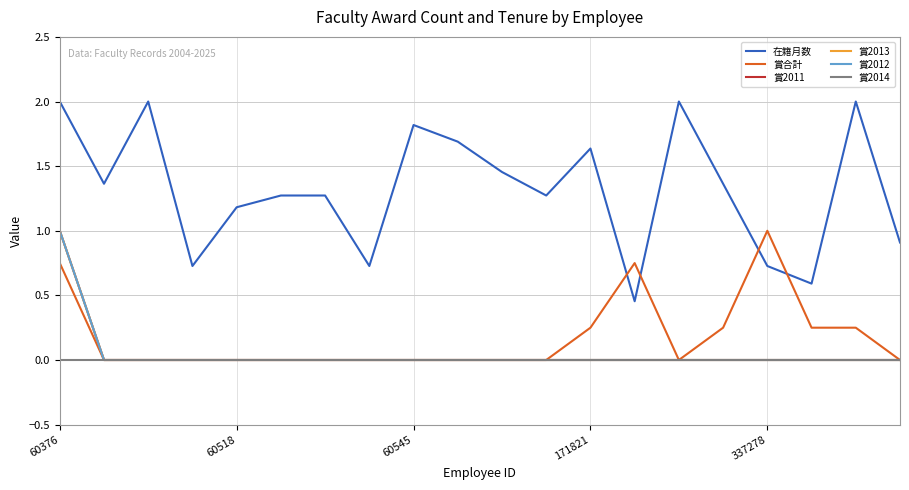

Is this an area chart (filled region under the line)?

No